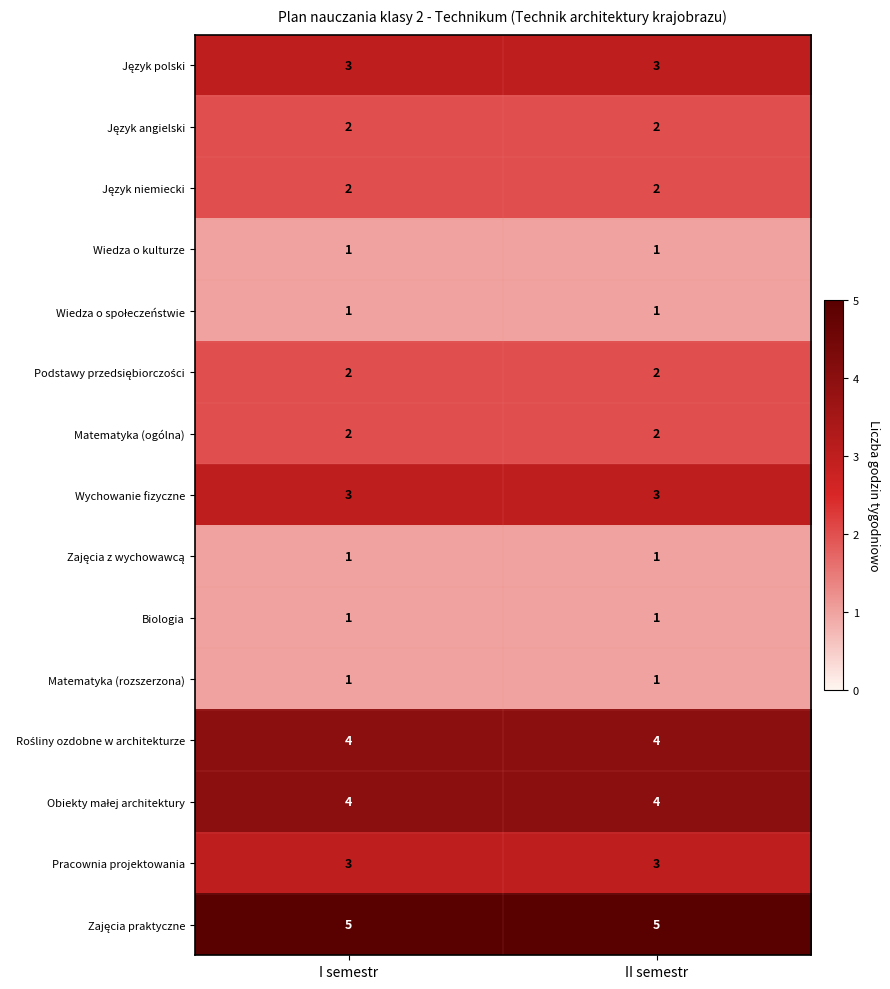

What is the spread (max minus min) of values at II semestr?

4